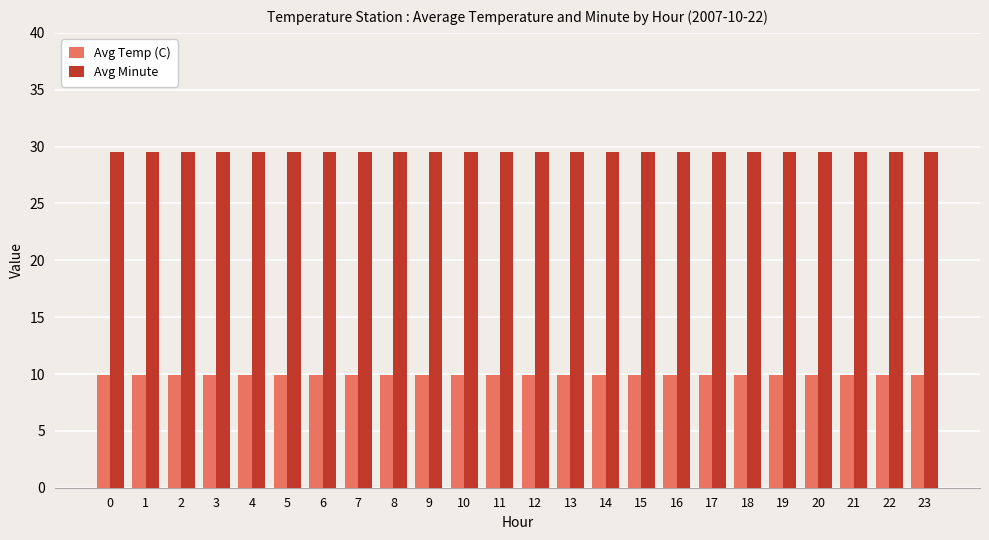

Count the number of data series in this chart.

2